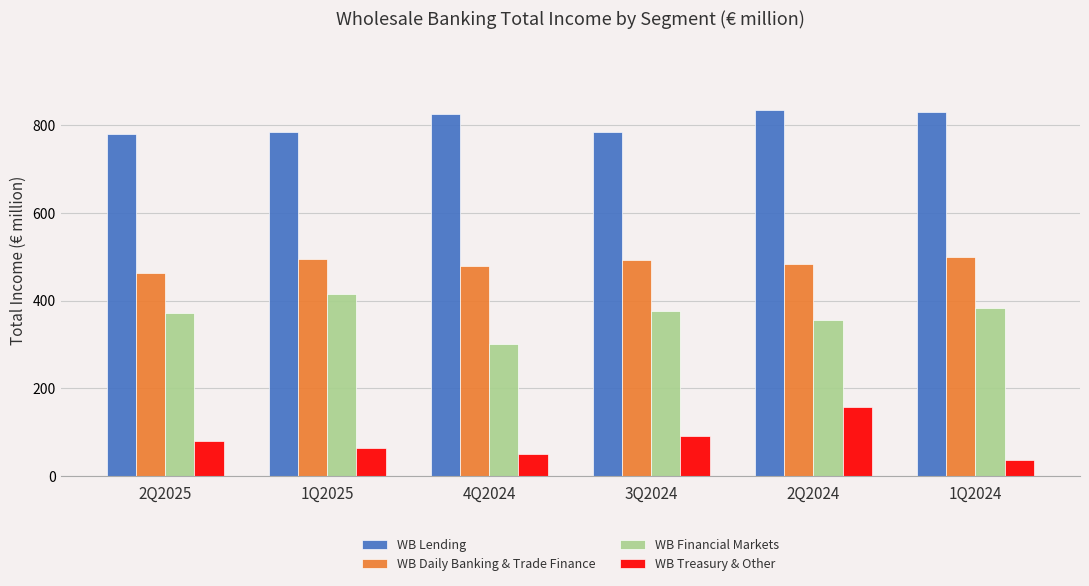

Which series changed the most between 2Q2025 and 2Q2024?

WB Treasury & Other